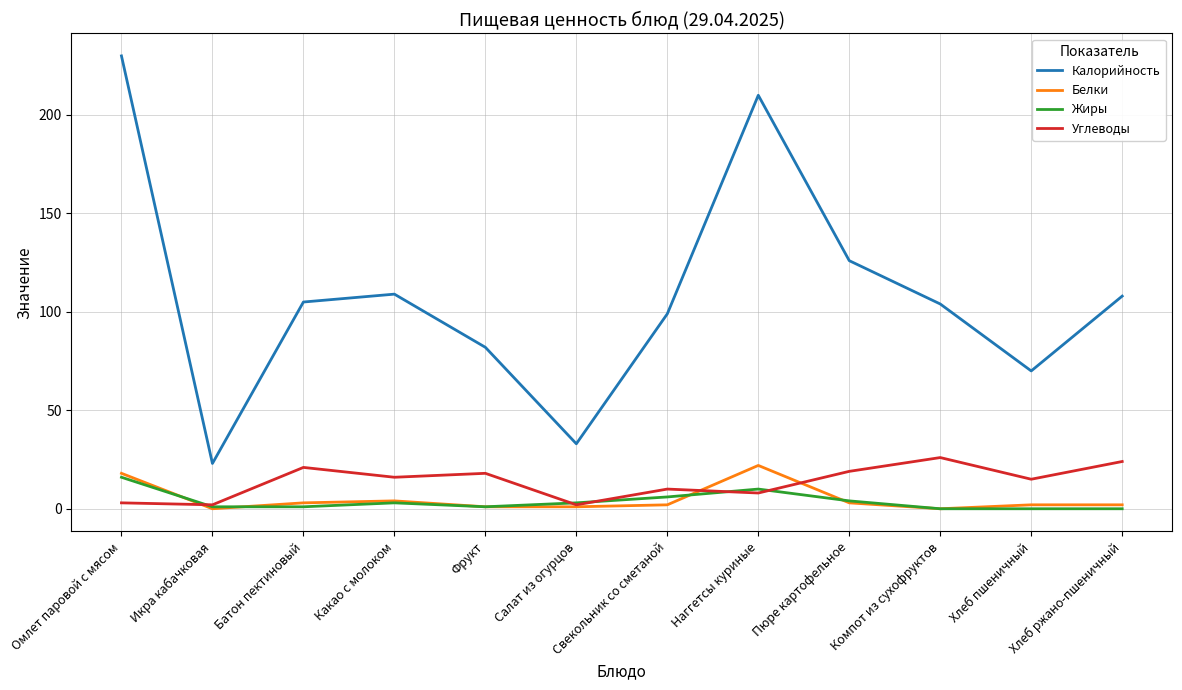

Which series has the widest spread of values?

Калорийность